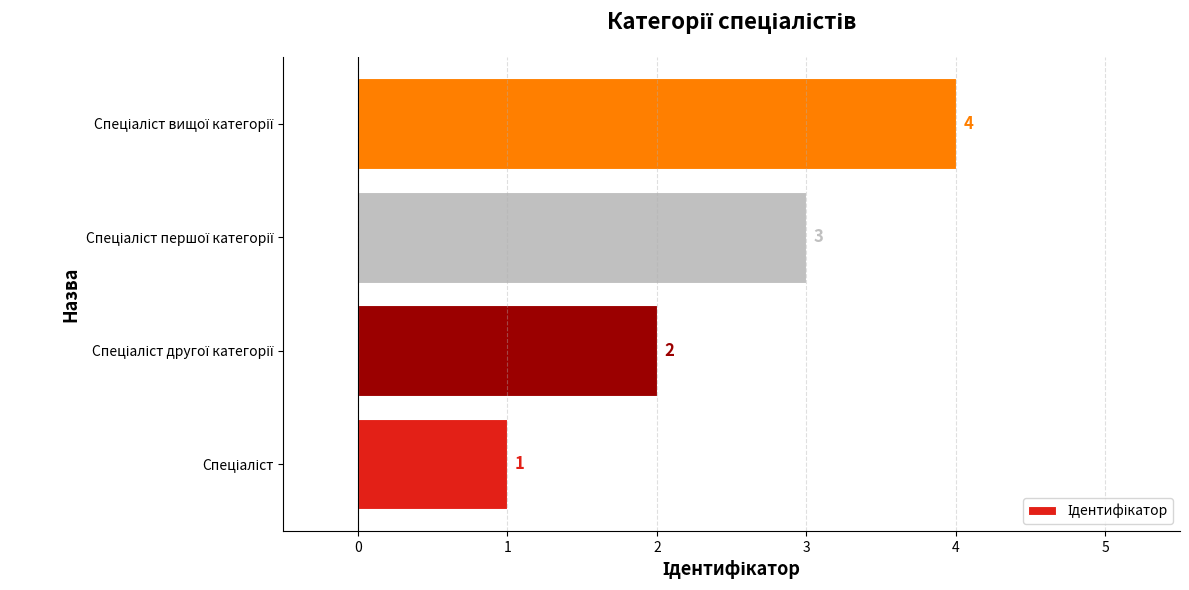

How many bars are there in total?

4